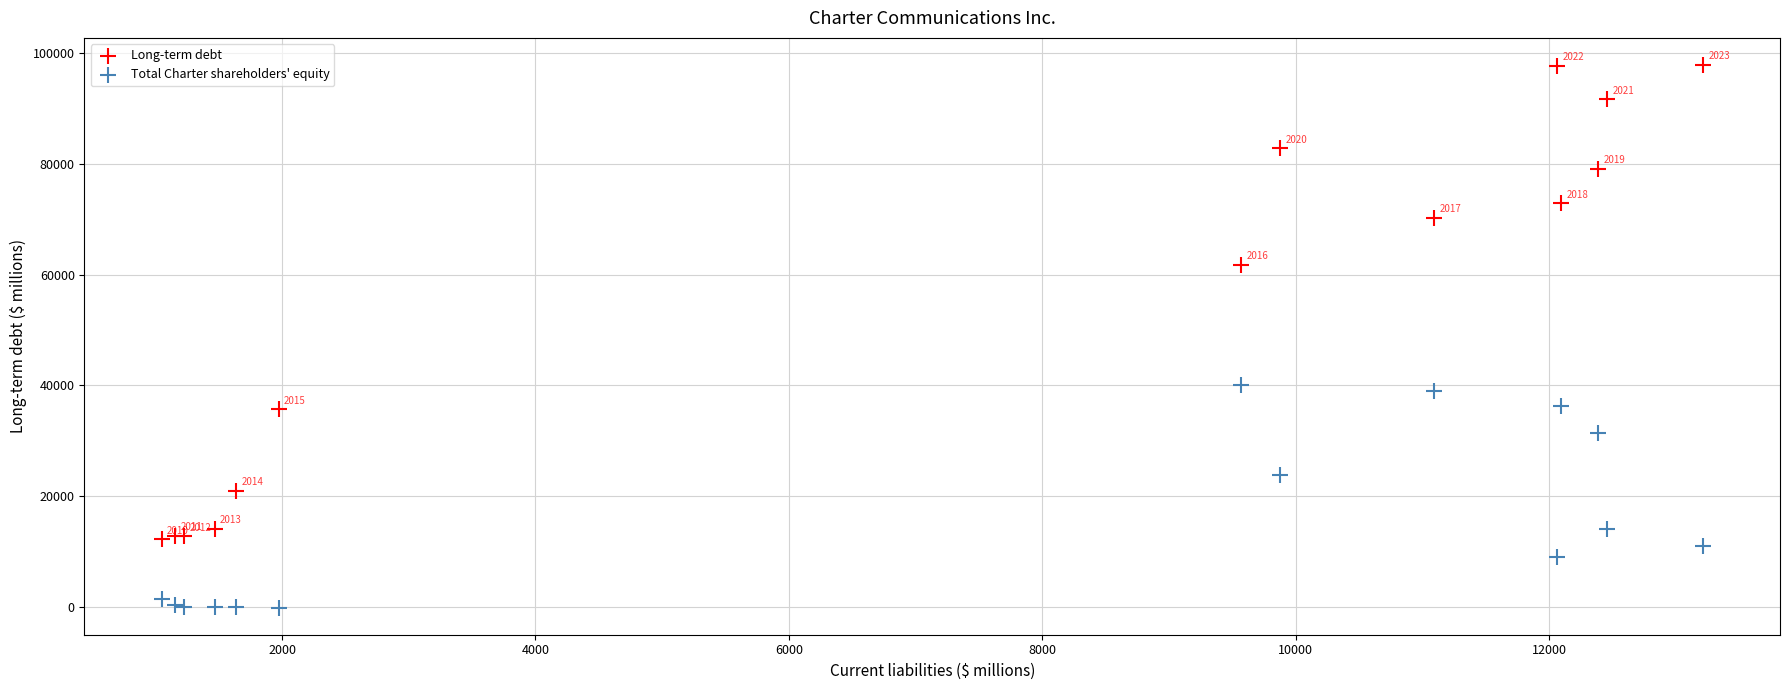

In the Long-term debt series, what Y value is closest to 55041?

61747